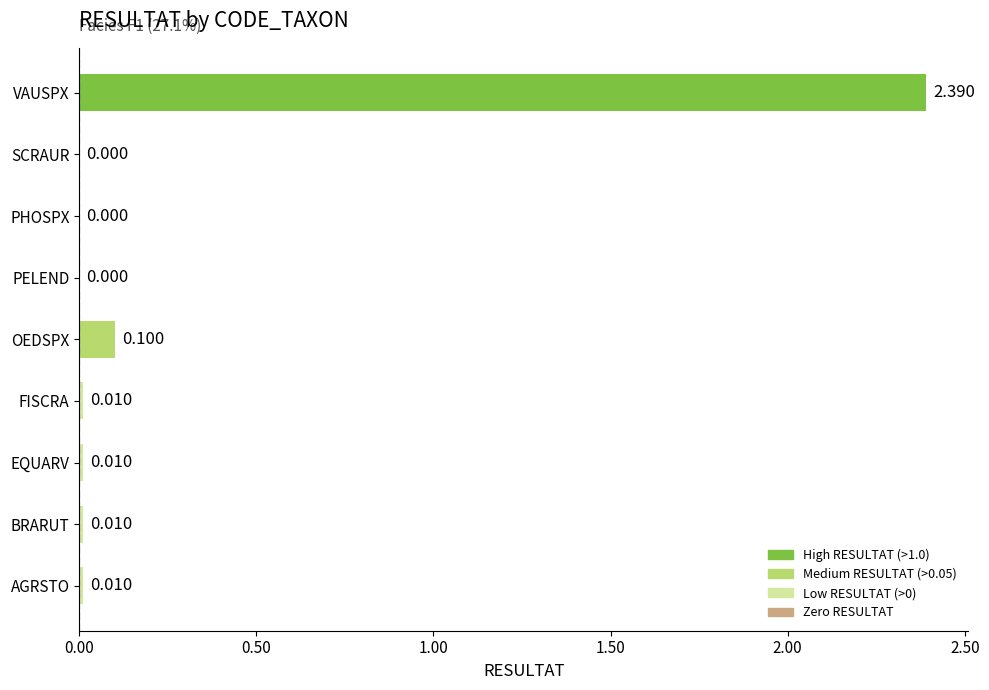

Does the chart contain stacked bars?

No